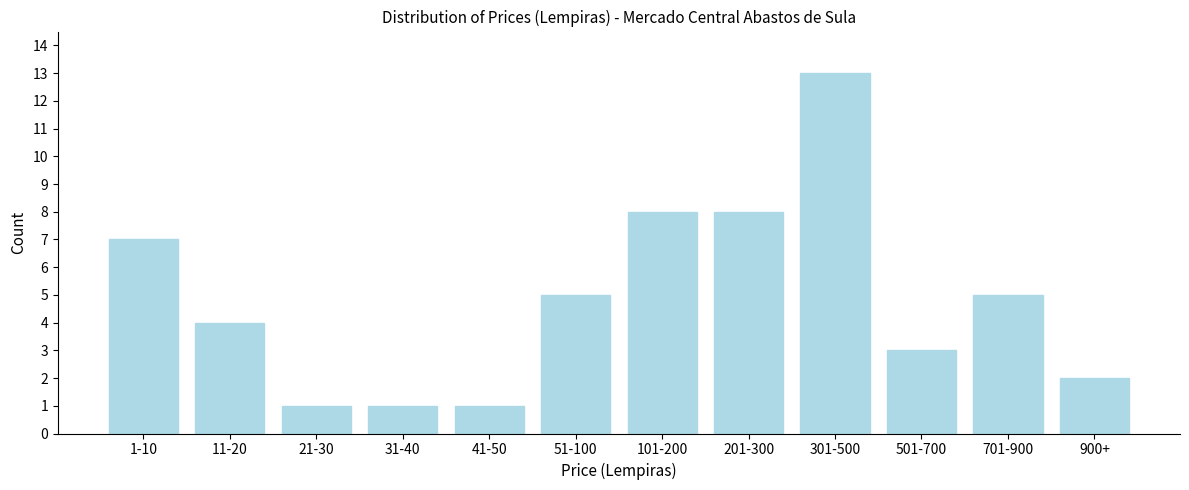

Reading left to right, transcribe all the data shown in this chart.

7	4	1	1	1	5	8	8	13	3	5	2